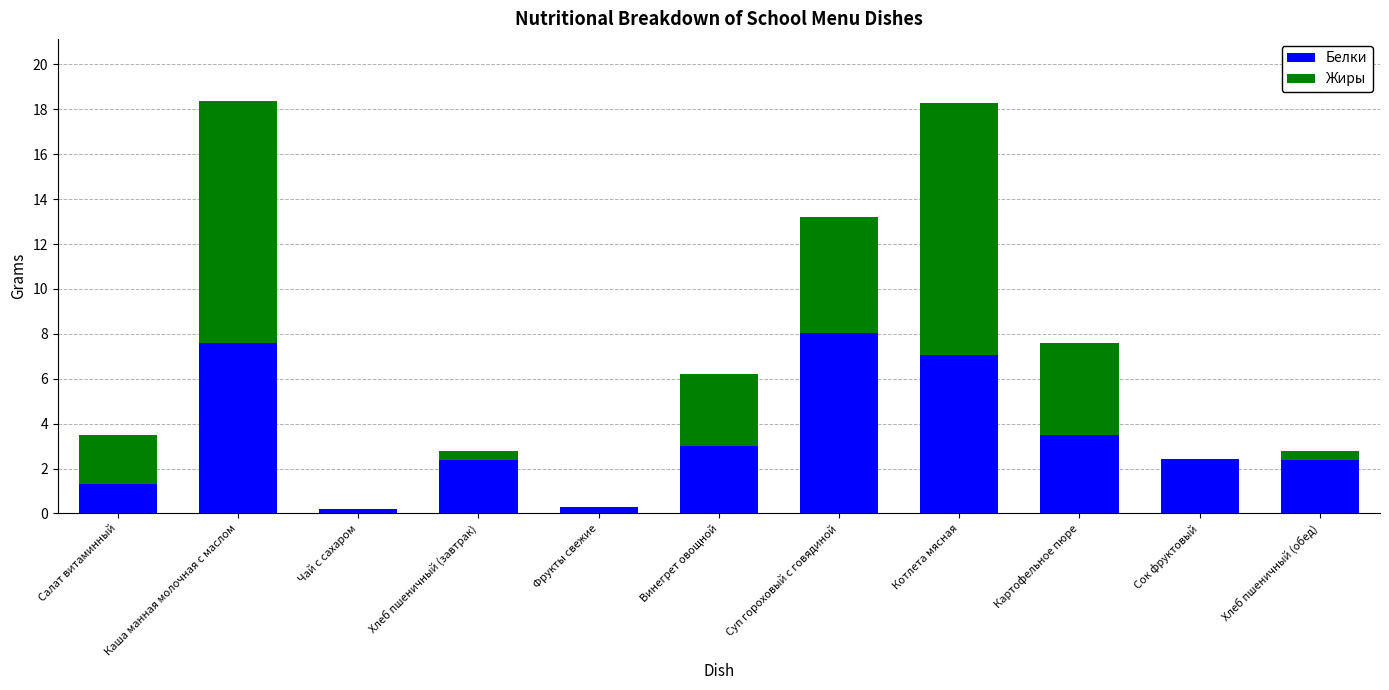

Count the number of data series in this chart.

2